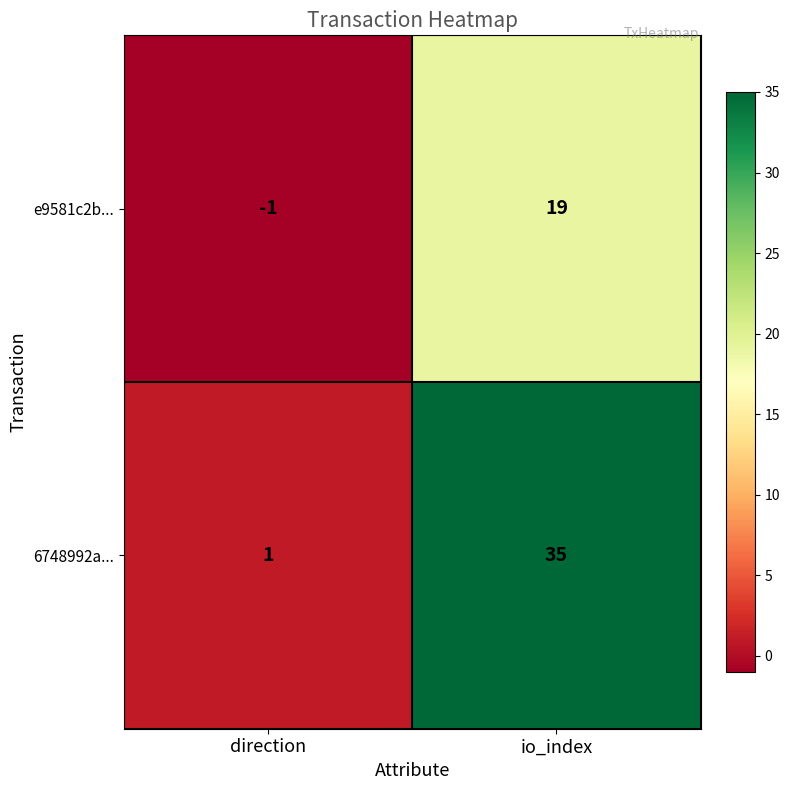

Is the value of 6748992a... at direction greater than the value of e9581c2b... at direction?

Yes